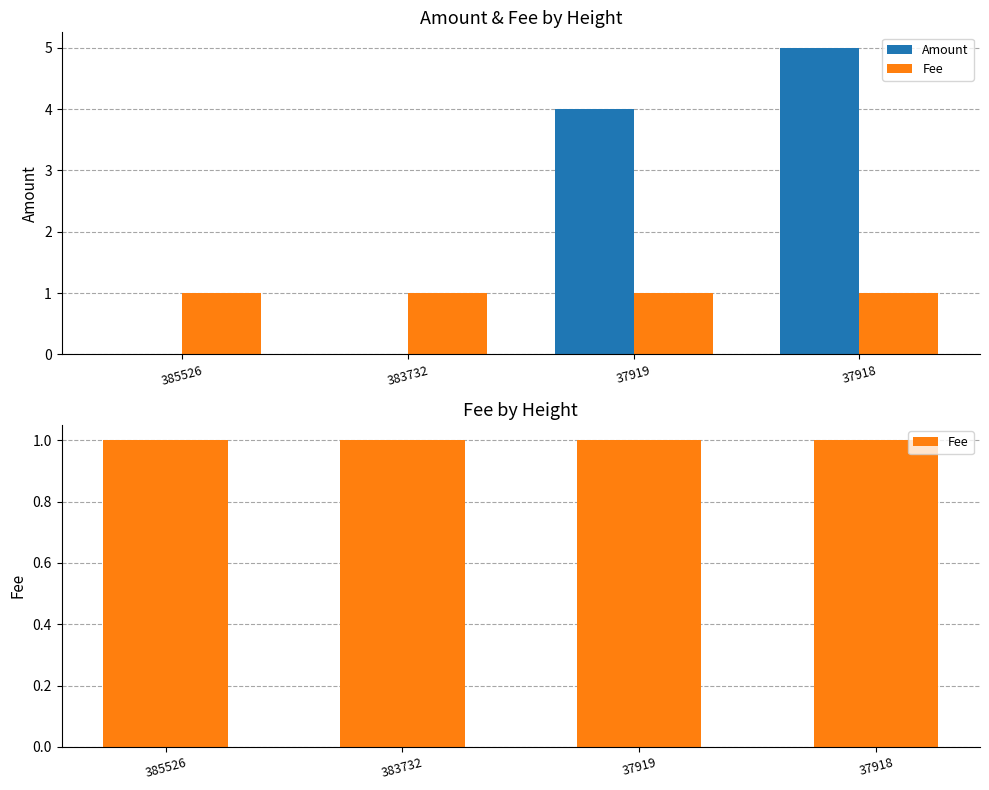

Where is Fee nearest to the value 1?

385526